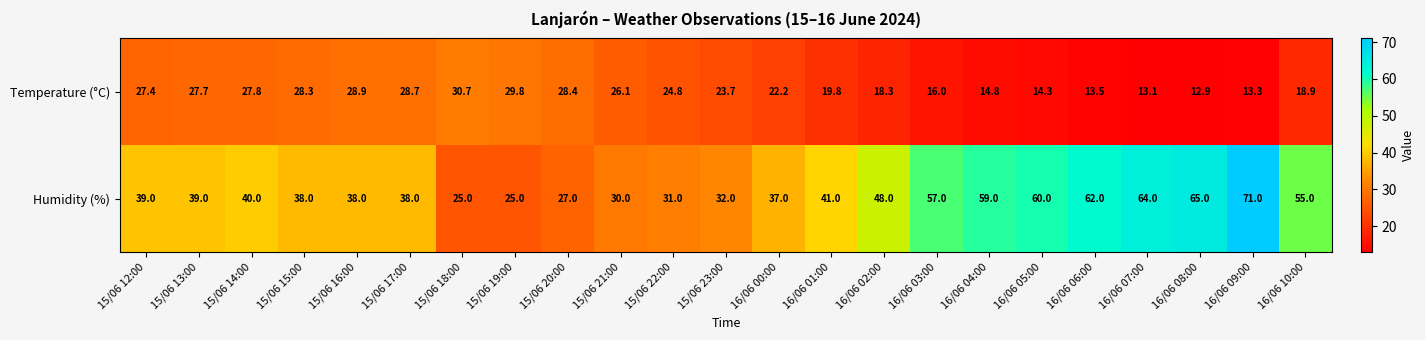

Which series has the widest spread of values?

Humidity (%)